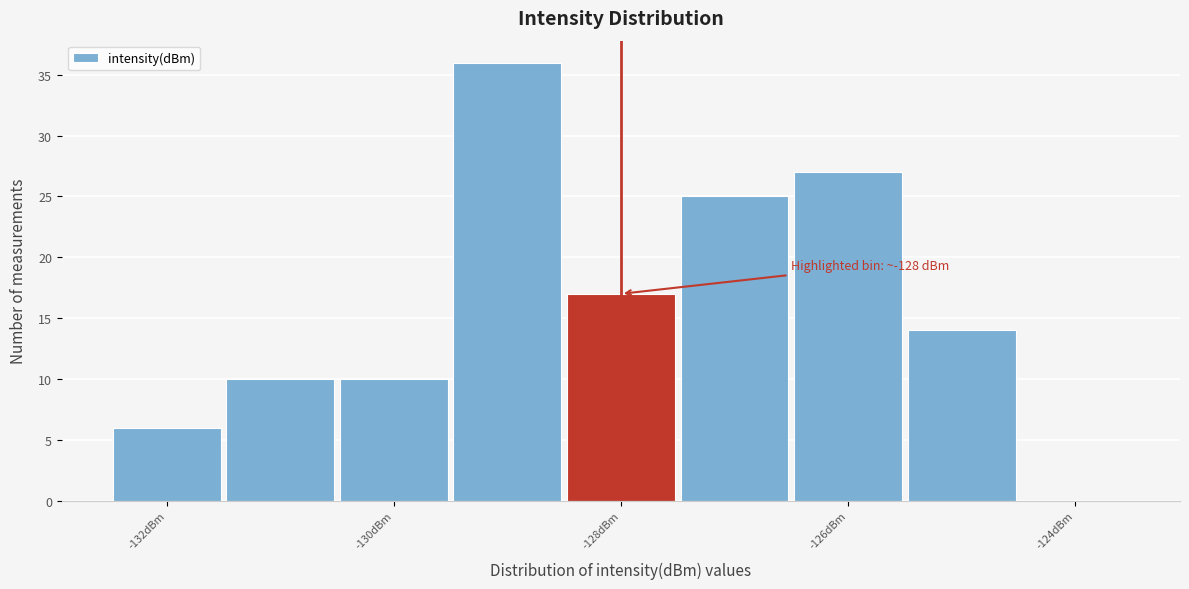

Over which range of the x-axis is the bar tallest?

-129.5 to -128.5